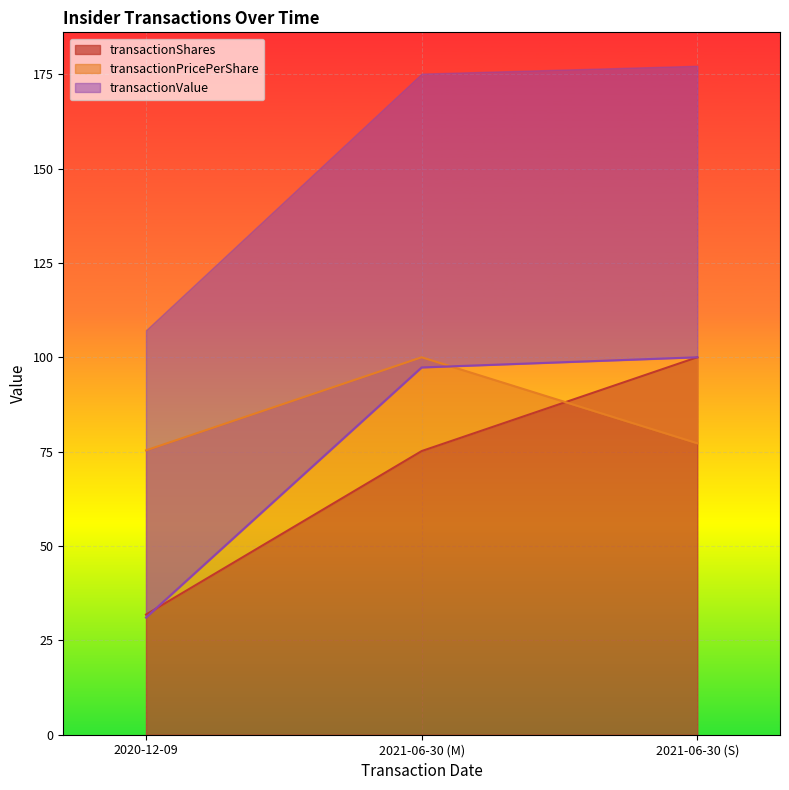

Which series has the widest spread of values?

transactionValue